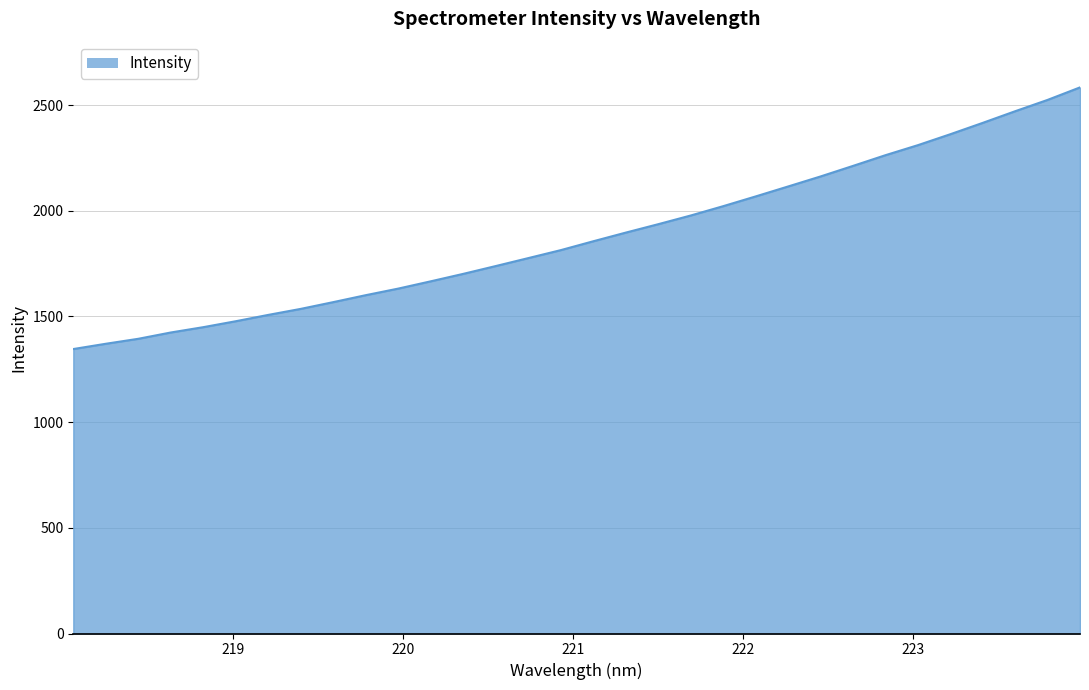

What is the greatest value displayed?

2583.7